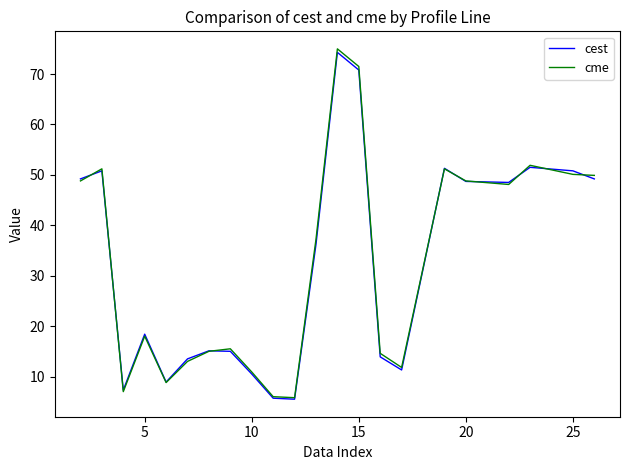

Which series has the widest spread of values?

cme